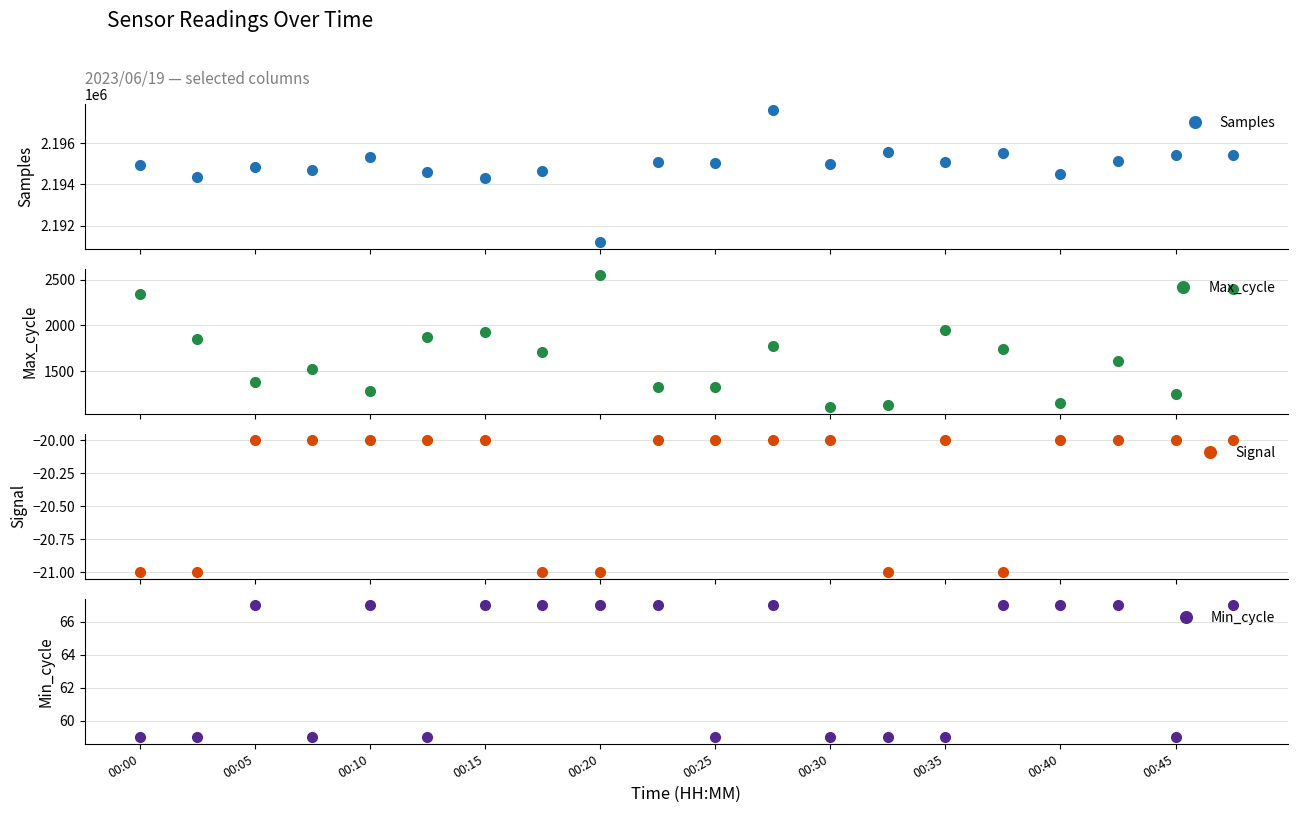

In Signal, how many points are lower than both neighbors (excluding endpoints)?

2